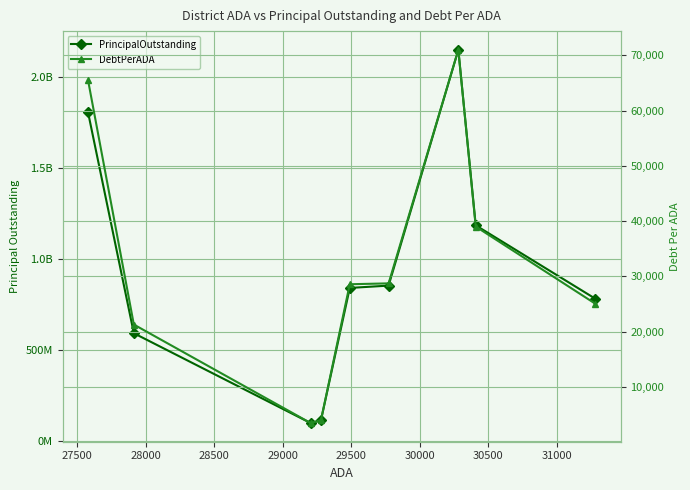

Reading left to right, extract all data points from this chart.

PrincipalOutstanding: 1807155334.5	594030000.0	100795000.0	116520000.0	842593140.5	855450000.0	2150181664.5	1186205000.0	782924988.6
DebtPerADA: 65523.1	21280.3	3451.4	3979.6	28572.5	28732.4	71006.4	39008.9	25028.1